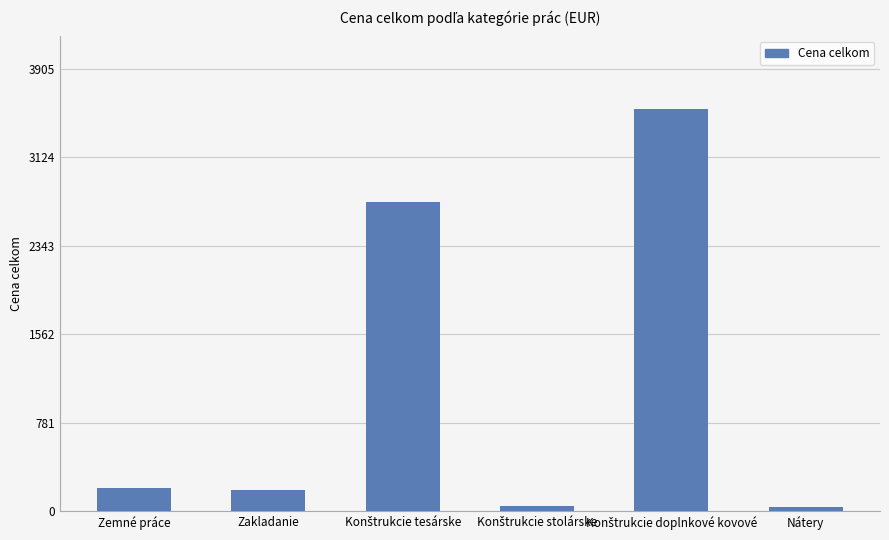

Count the number of categories in the chart.

6